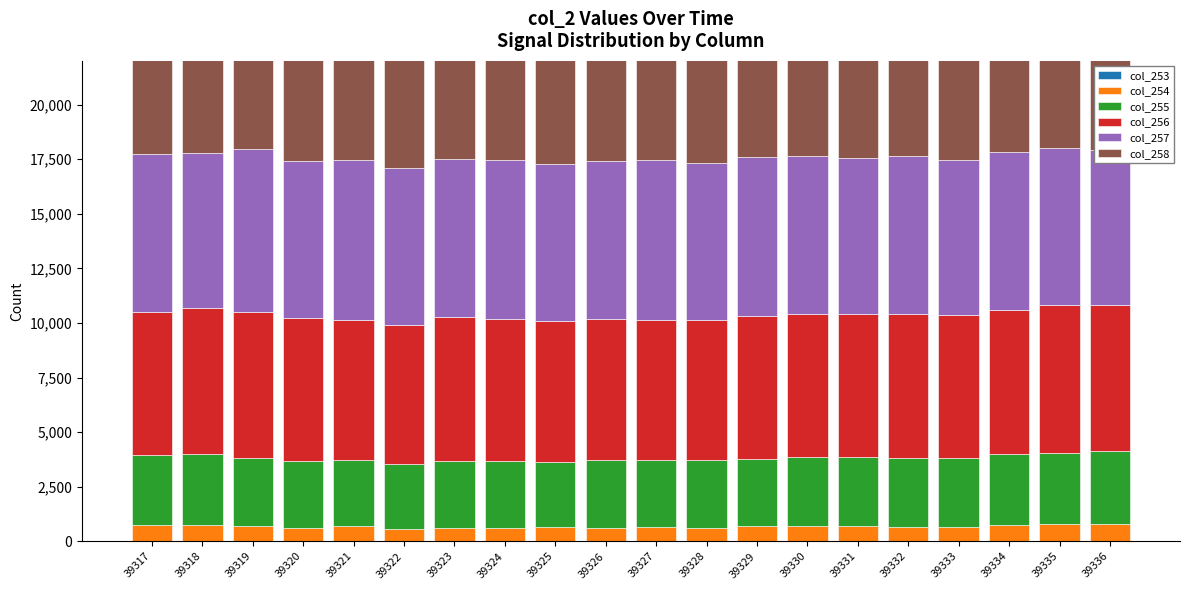

Rank the series by their maximum value, from lowest to highest.

col_253, col_254, col_255, col_258, col_256, col_257